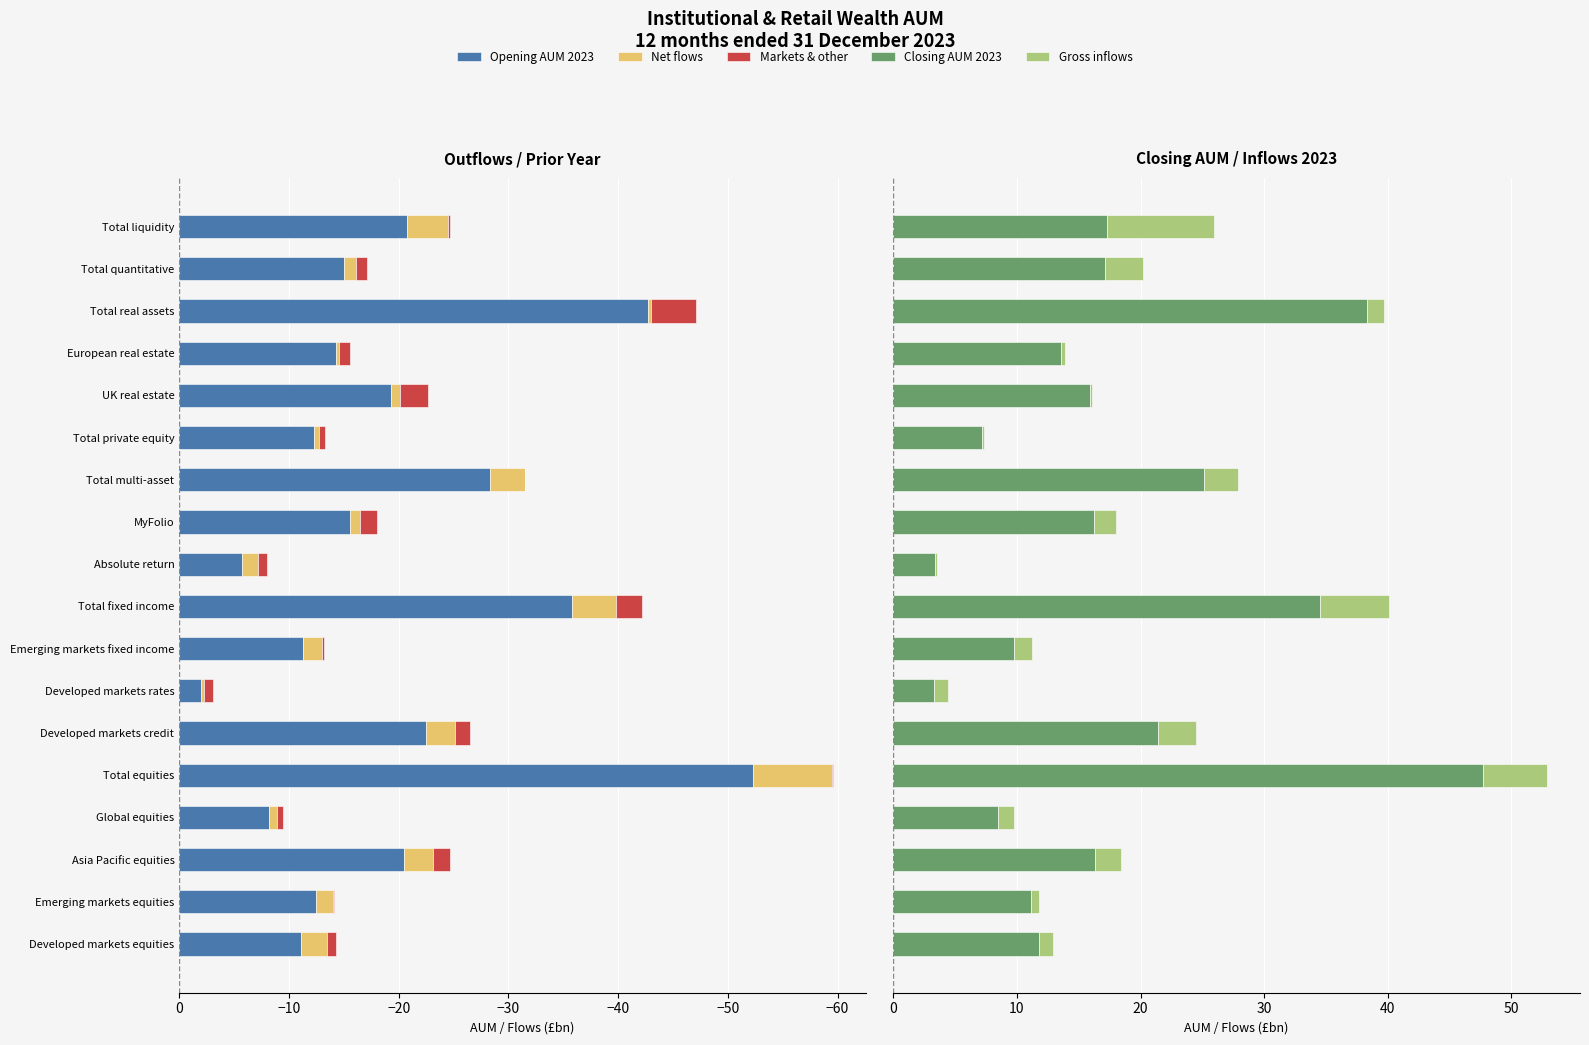

At how many categories does at least one series exceed -24?

18